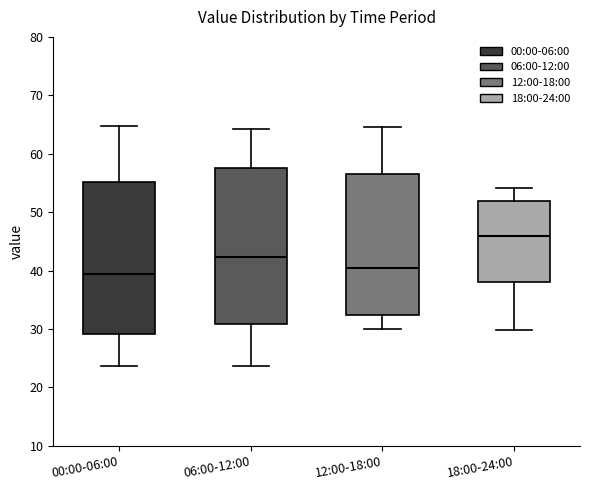

Where is the lower edge of the box for 12:00-18:00 on the y-axis? The values are not printed on the chart, so give them approximately, as read against the axis.

32